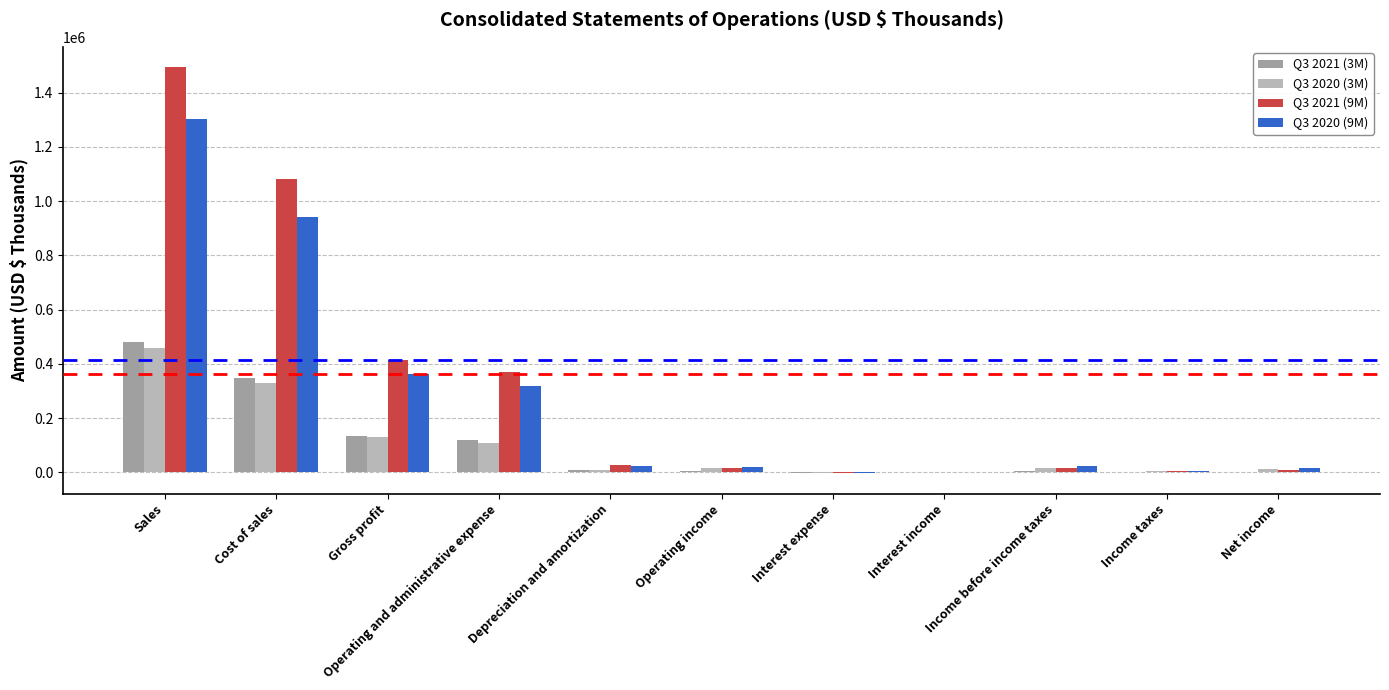

The value of Q3 2021 (3M) at Cost of sales is 347671. True or false?

True